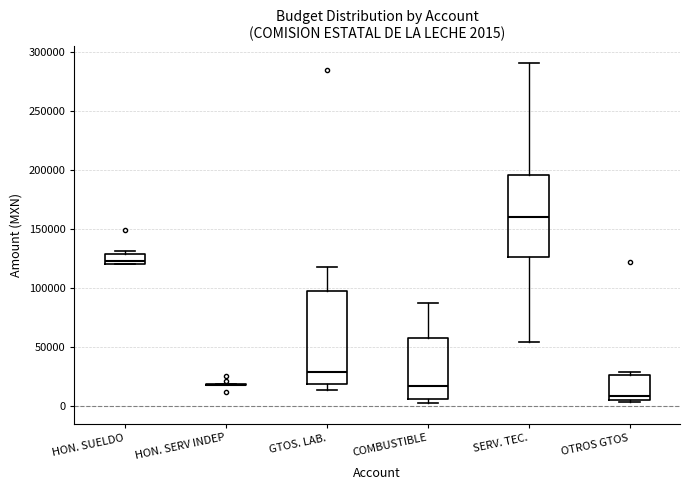

Comparing the boxes themselves (not the whiskers), which one is the tallest?

GTOS. LAB.